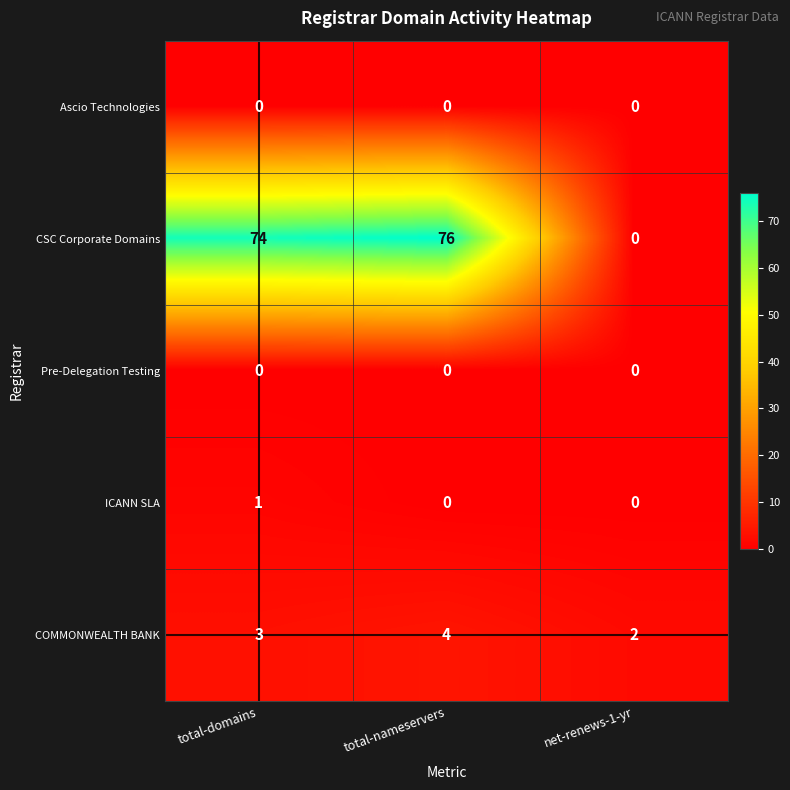

Rank the categories by CSC Corporate Domains value from highest to lowest.

total-nameservers, total-domains, net-renews-1-yr